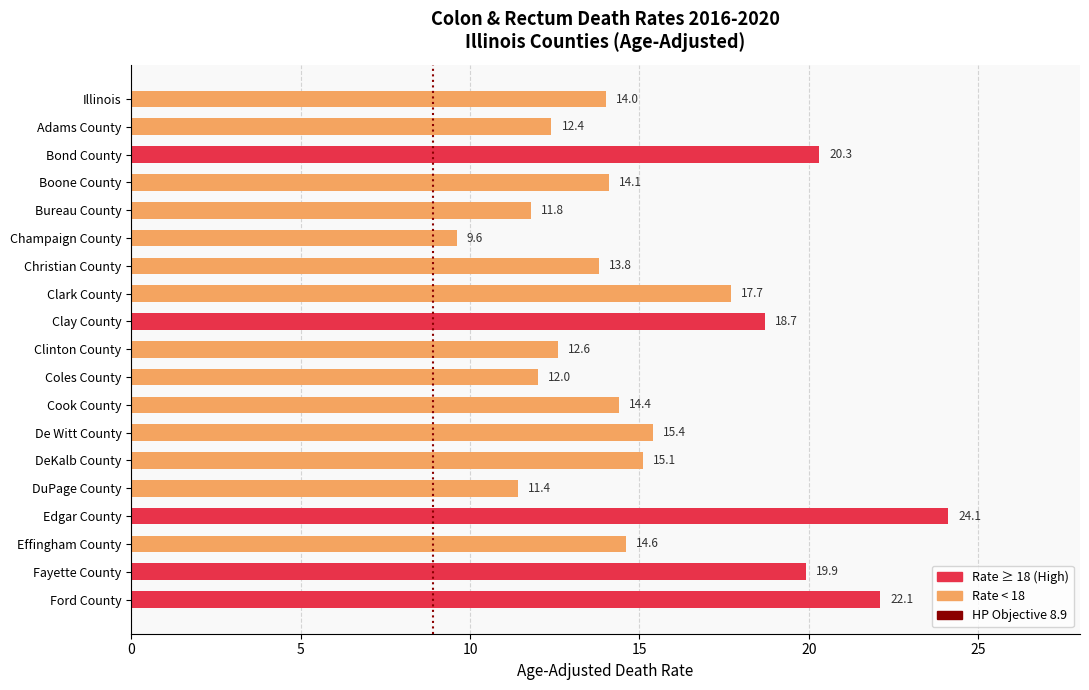

The chart shows a value of 13.8 at Christian County. True or false?

True